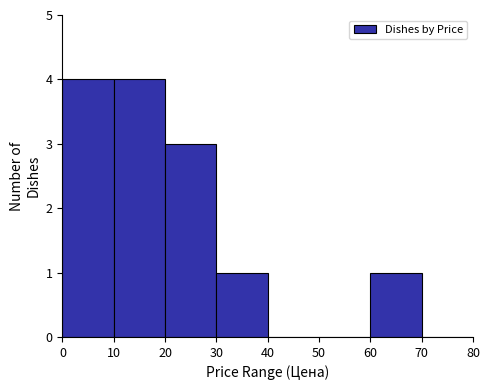

Reading left to right, transcribe this chart: for each bar, give the range it covers on the x-axis and its height. The values are not printed on the chart, so give them approximately, as read against the axis.

0 to 10: 4
10 to 20: 4
20 to 30: 3
30 to 40: 1
40 to 50: 0
50 to 60: 0
60 to 70: 1
70 to 80: 0